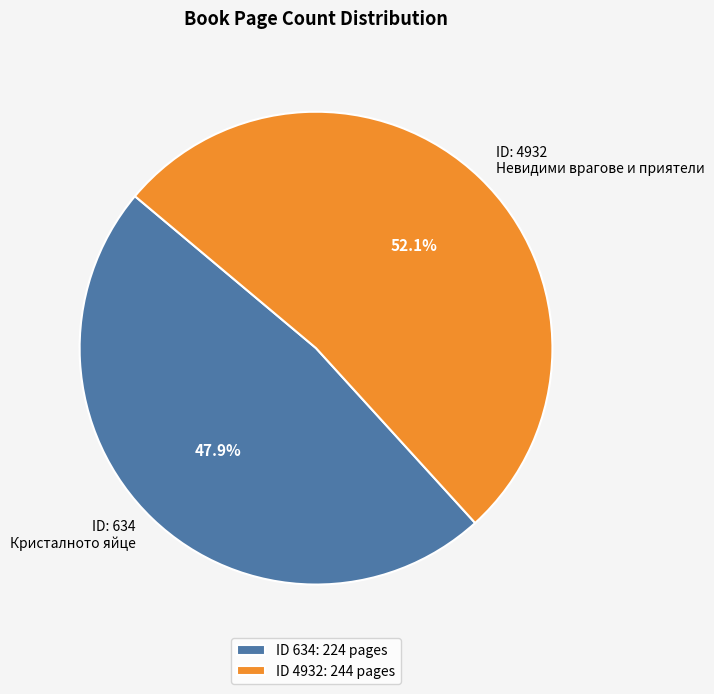

Does ID: 4932 Невидими врагове и приятели represent more than half of the total?

Yes